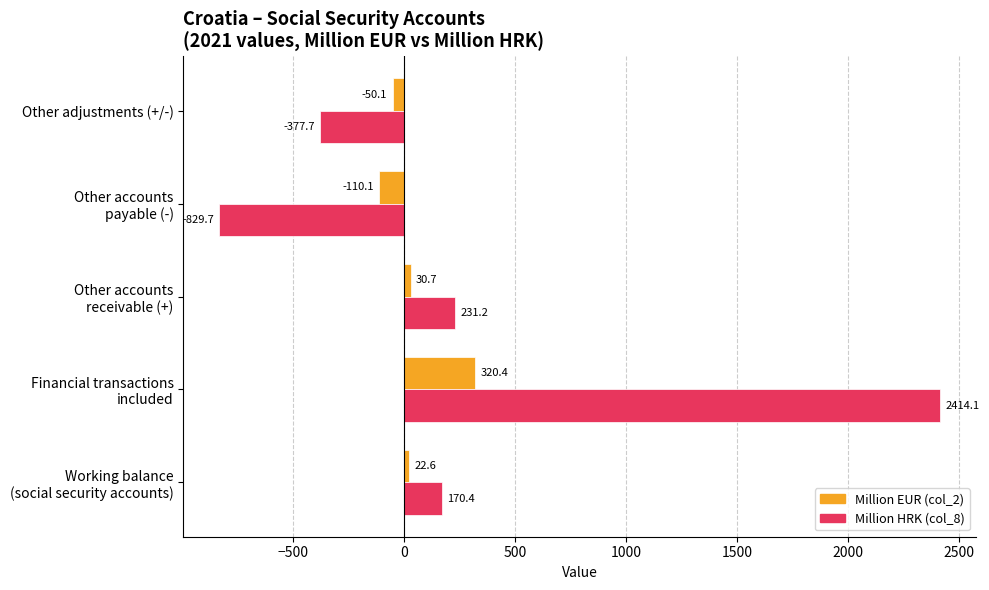

At which category does the chart reach its peak across all series?

Financial transactions
included